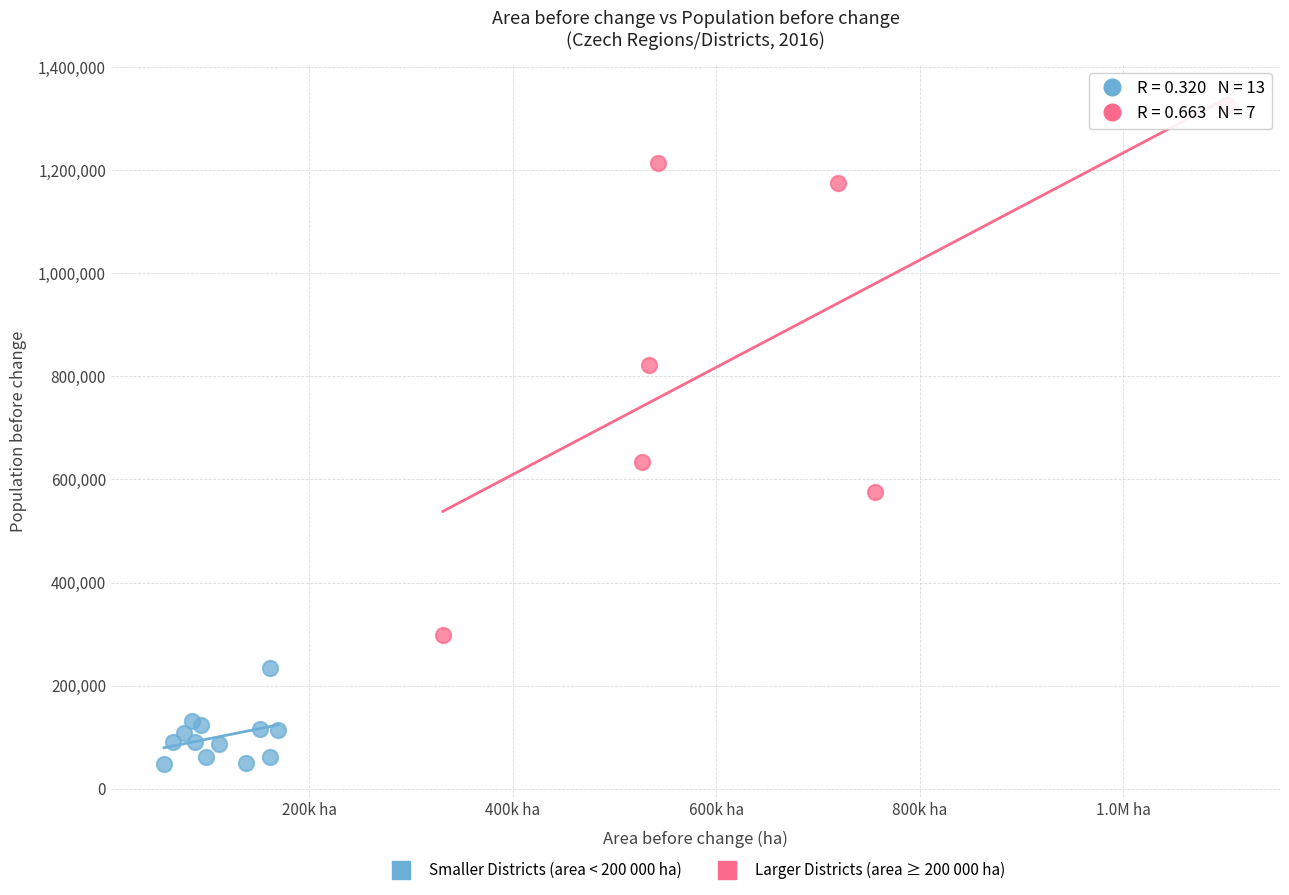

Which series reaches the maximum Y coordinate?

Larger Districts (area ≥ 200 000 ha)